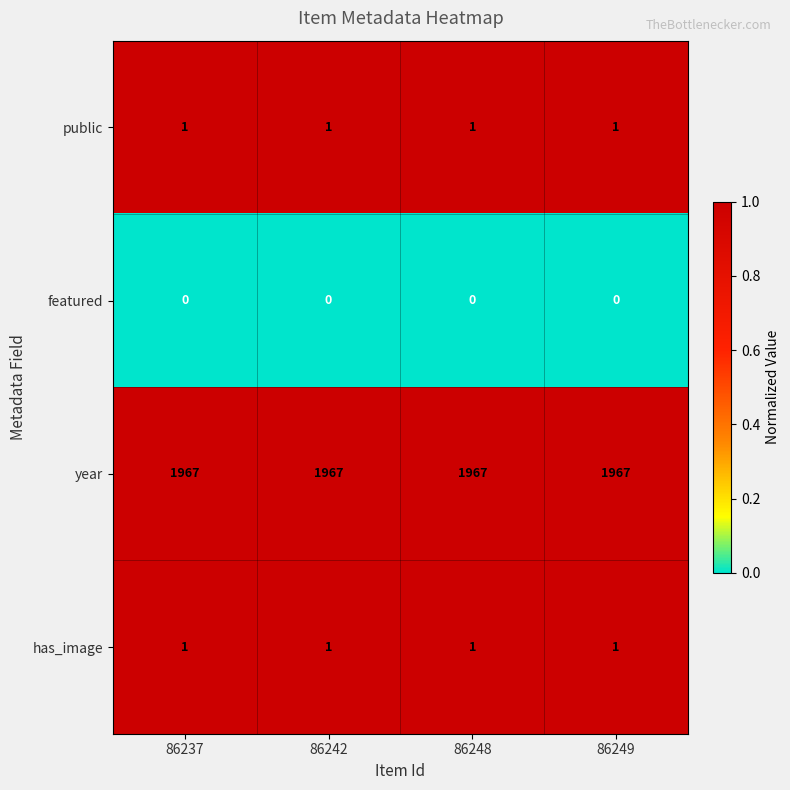

What is the total value across all series at 86249?

1969